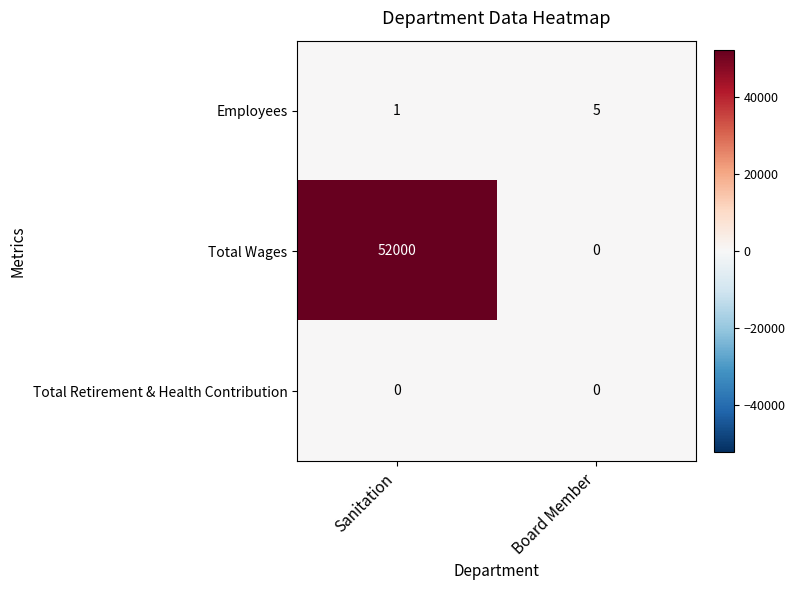

At which category is the sum across all series the highest?

Sanitation